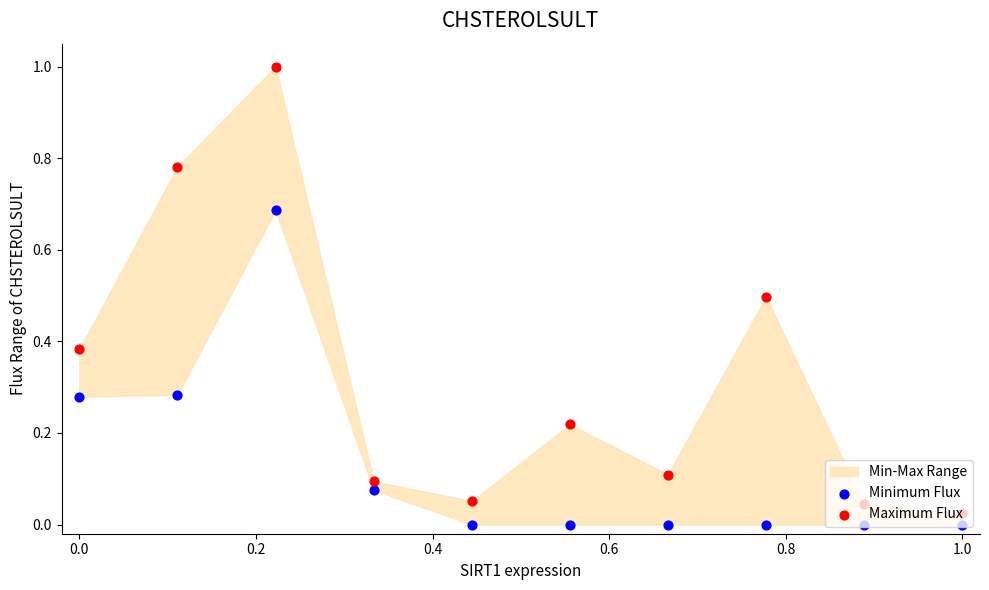

Which series reaches the minimum Y coordinate?

Minimum Flux